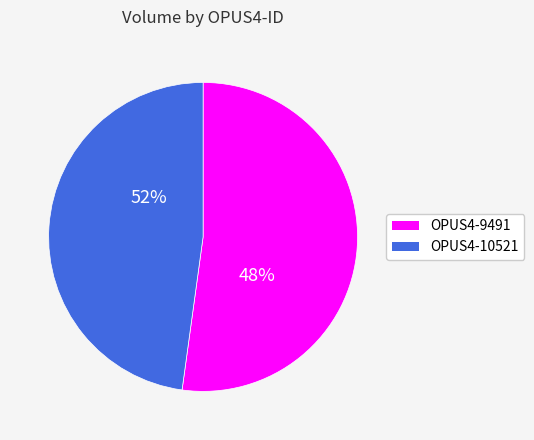

Rank the categories by value from lowest to highest.

OPUS4-10521, OPUS4-9491